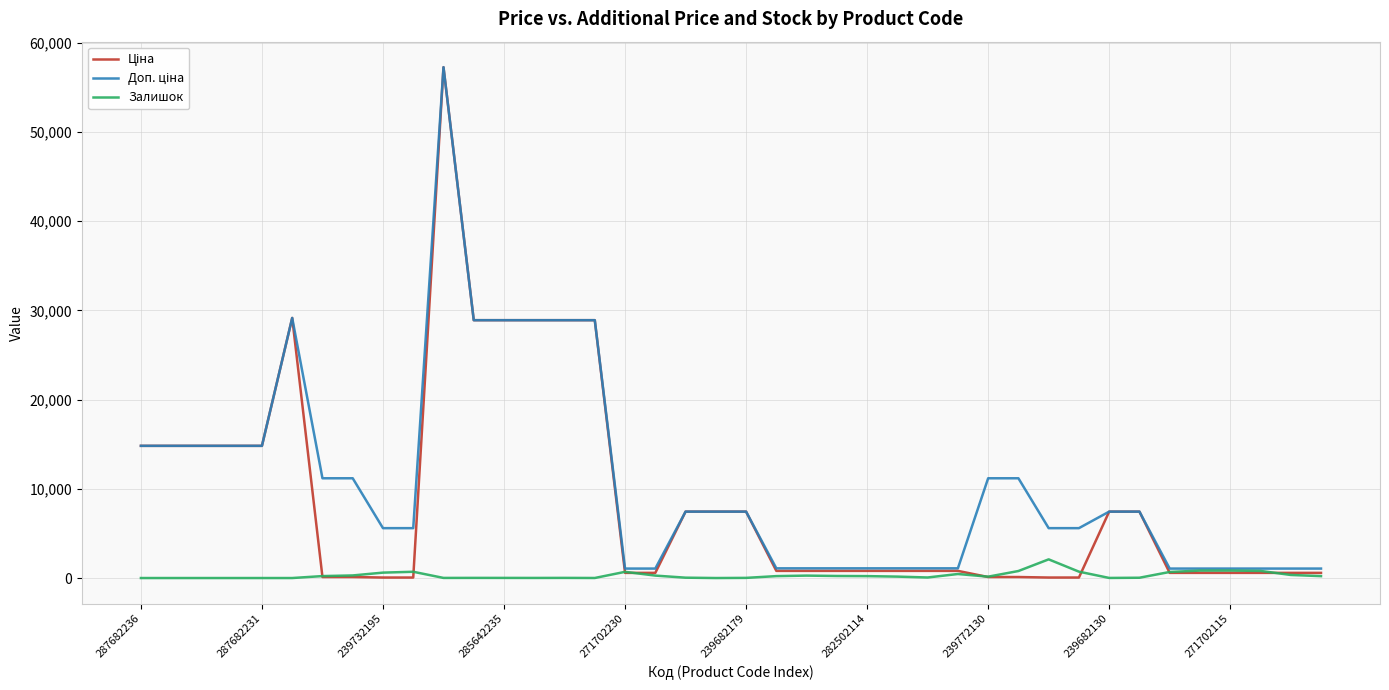

What is the maximum value shown in the chart?

57258.0